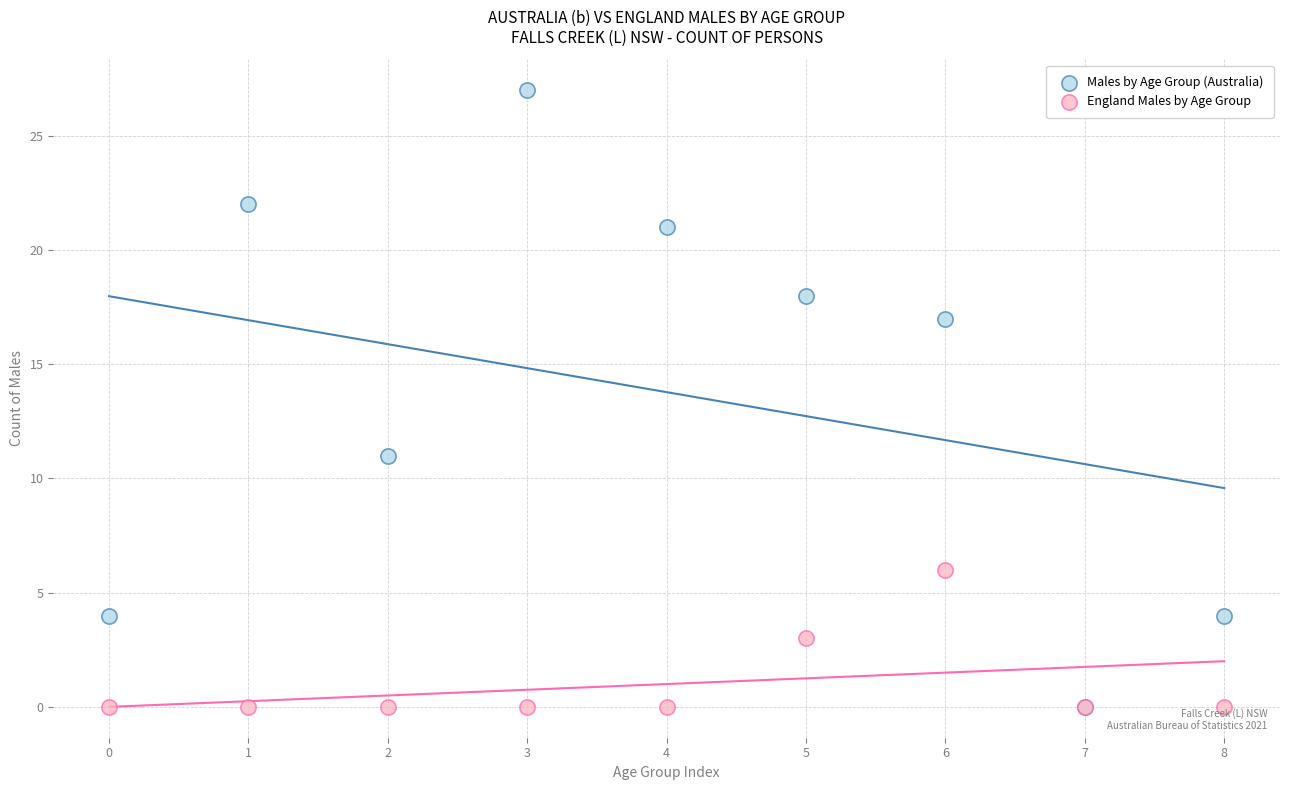

What are all the series names shown in the legend?

Males by Age Group (Australia), England Males by Age Group